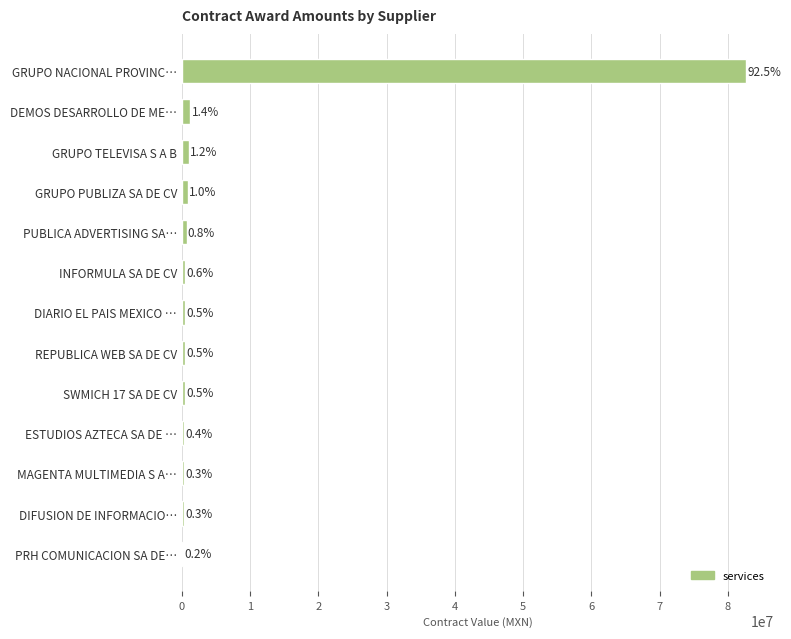

Are the bars horizontal?

Yes